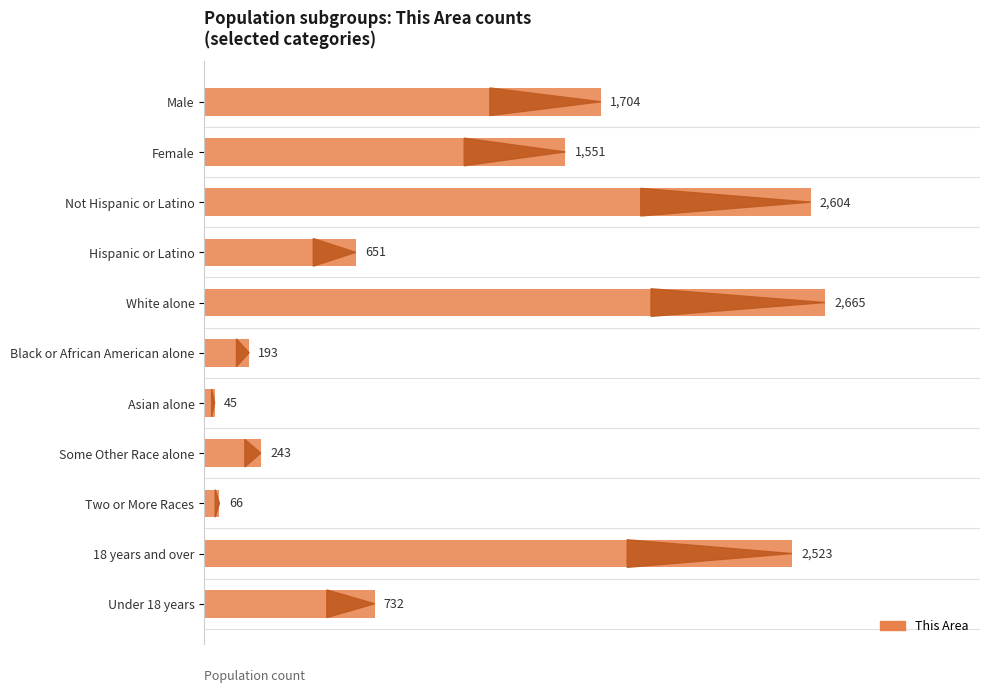

What position from the top is Two or More Races?

9